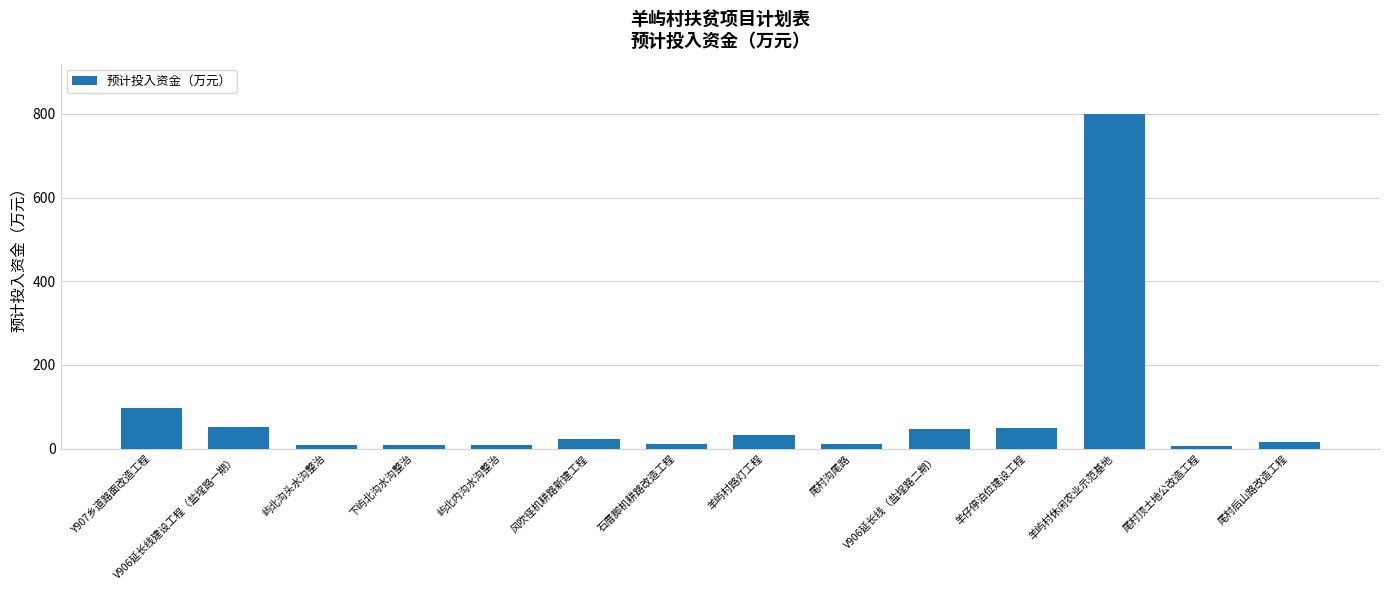

What is the label of the 3rd bar from the right?

羊屿村休闲农业示范基地